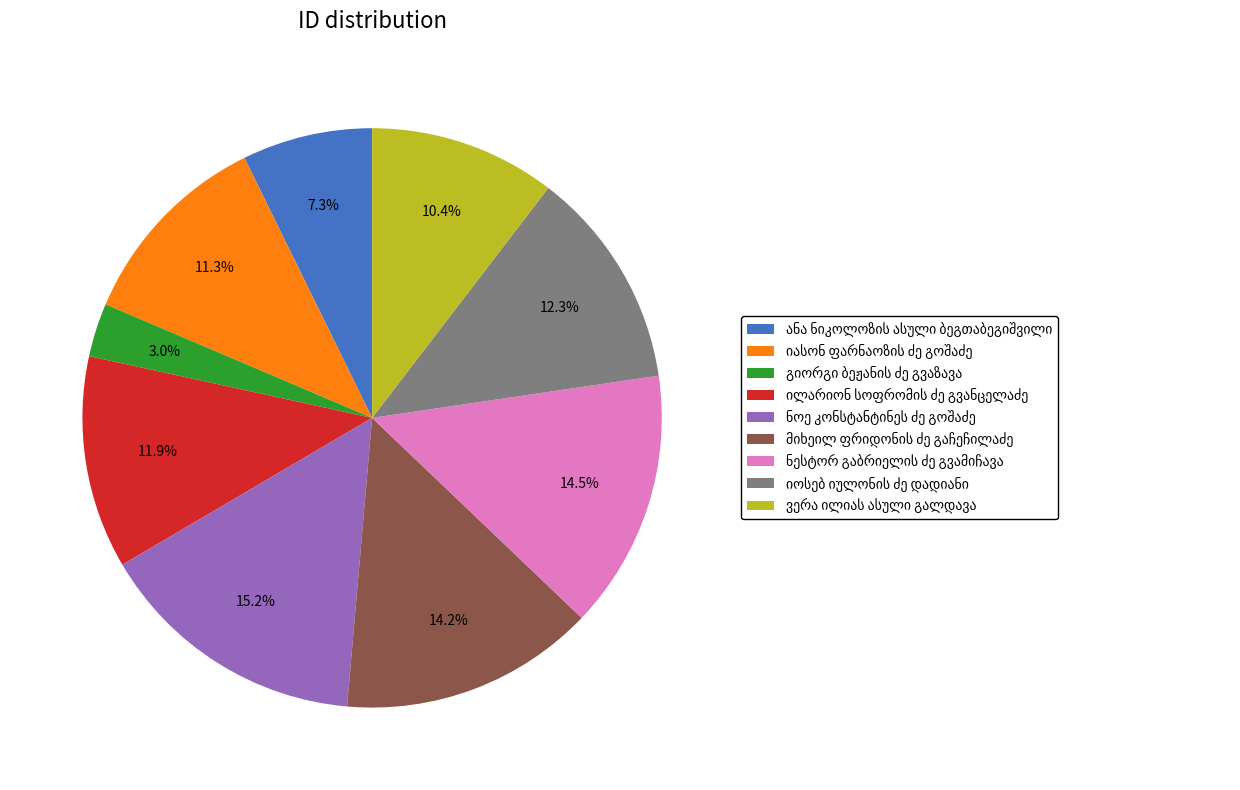

Is there a majority slice in this chart?

No